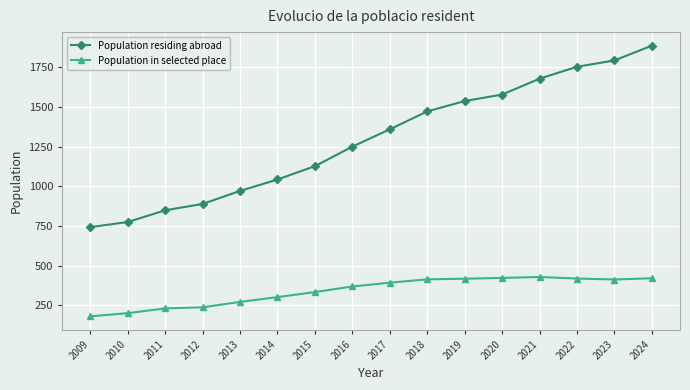

What is the spread (max minus min) of values at 2021?

1249